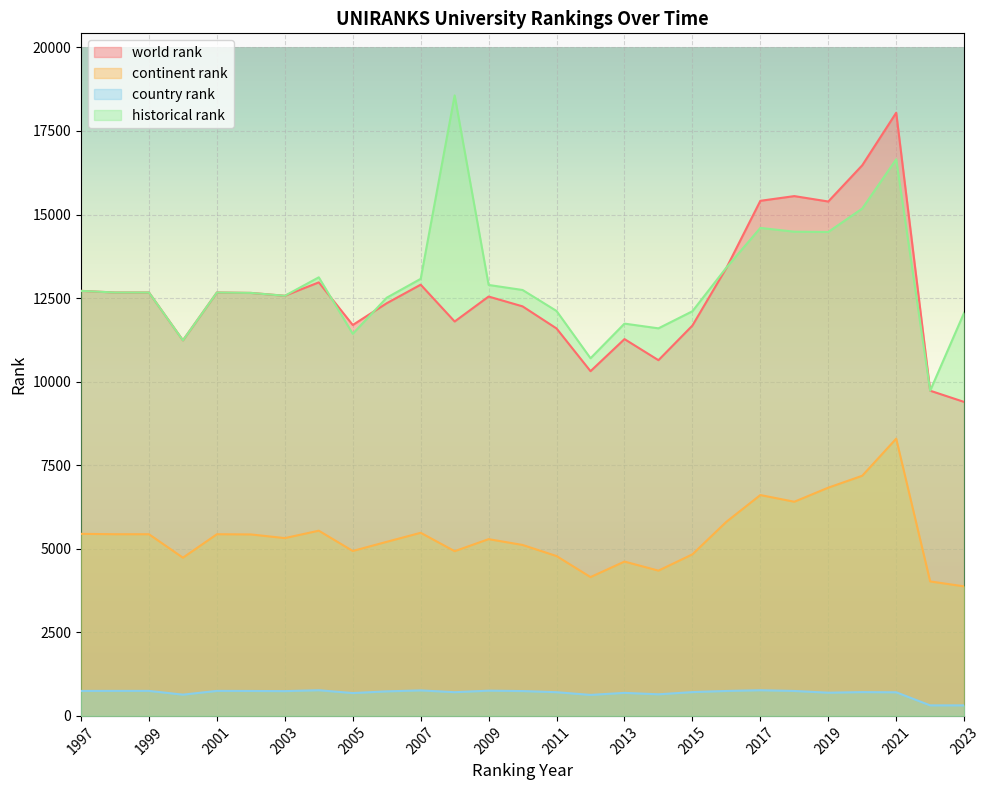

Reading right to left, transcribe all the data shown in this chart.

world rank: 2023=9393	2022=9729	2021=18045	2020=16473	2019=15389	2018=15551	2017=15410	2016=13401	2015=11678	2014=10642	2013=11273	2012=10313	2011=11591	2010=12252	2009=12546	2008=11799	2007=12901	2006=12346	2005=11695	2004=12970	2003=12569	2002=12655	2001=12667	2000=11236	1999=12667	1998=12667	1997=12716
continent rank: 2023=3875	2022=4023	2021=8294	2020=7184	2019=6828	2018=6407	2017=6607	2016=5807	2015=4833	2014=4346	2013=4617	2012=4153	2011=4782	2010=5114	2009=5288	2008=4928	2007=5478	2006=5208	2005=4934	2004=5541	2003=5319	2002=5429	2001=5435	2000=4733	1999=5435	1998=5435	1997=5447
country rank: 2023=315	2022=315	2021=706	2020=712	2019=694	2018=746	2017=768	2016=746	2015=712	2014=646	2013=689	2012=628	2011=709	2010=743	2009=755	2008=709	2007=763	2006=734	2005=683	2004=768	2003=741	2002=746	2001=748	2000=636	1999=748	1998=748	1997=747
historical rank: 2023=12063	2022=9729	2021=16652	2020=15179	2019=14478	2018=14486	2017=14599	2016=13411	2015=12106	2014=11595	2013=11736	2012=10700	2011=12114	2010=12742	2009=12893	2008=18564	2007=13076	2006=12511	2005=11431	2004=13121	2003=12569	2002=12655	2001=12667	2000=11236	1999=12667	1998=12667	1997=12716